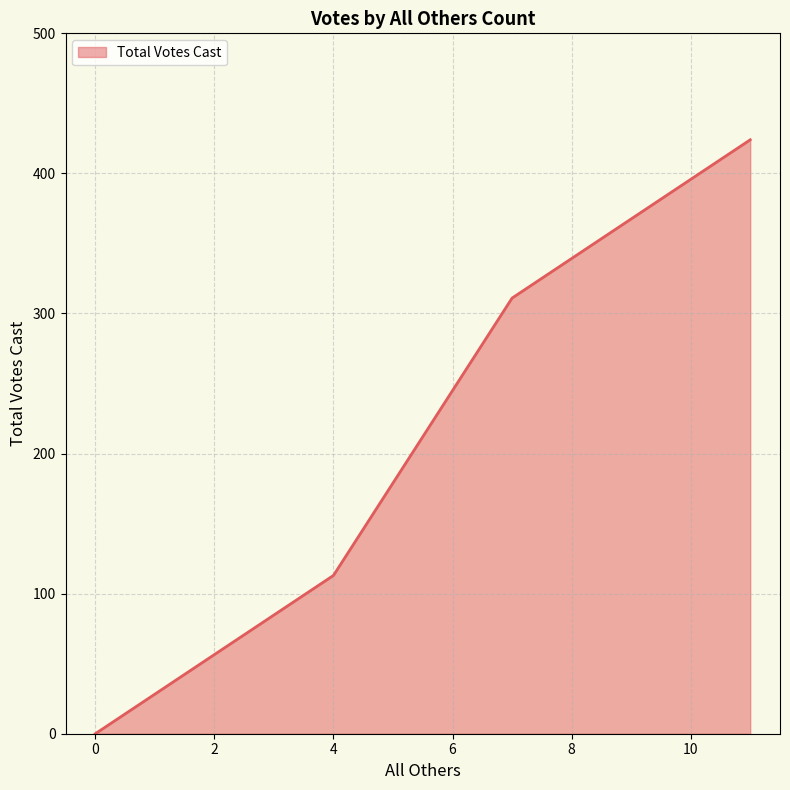

How many distinct data groups are displayed?

1